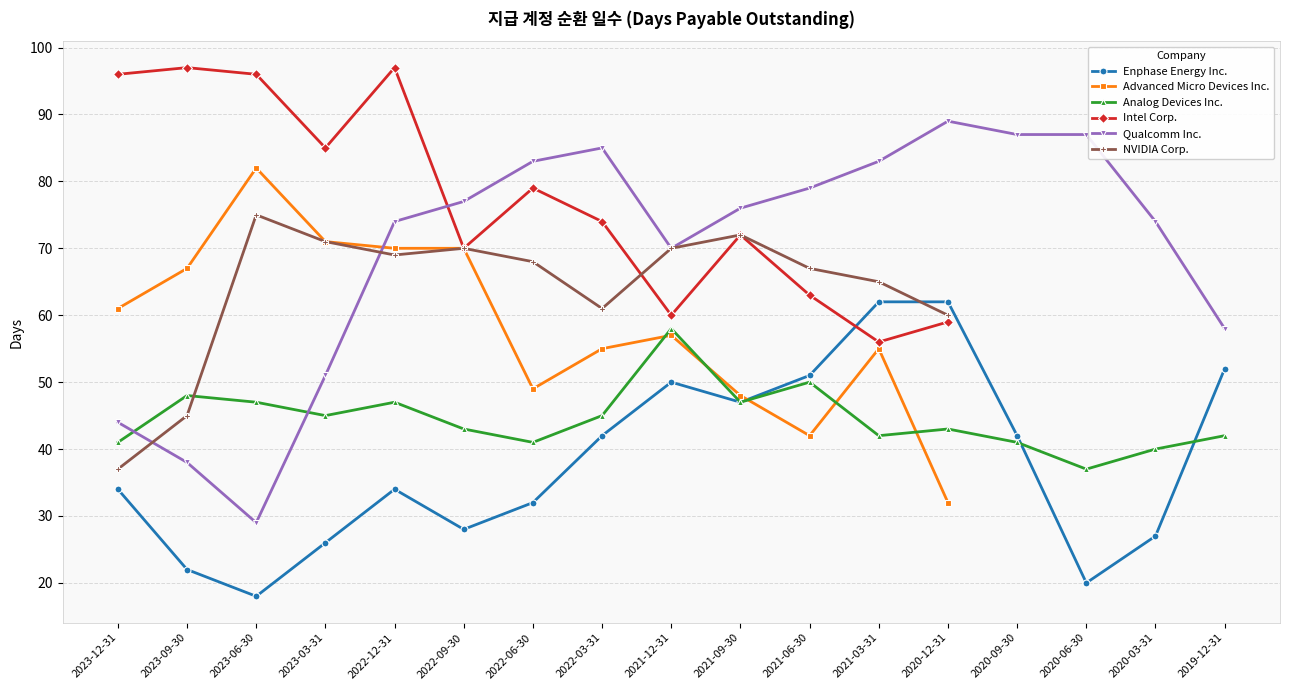

At which label does Qualcomm Inc. first exceed 76?

2022-09-30